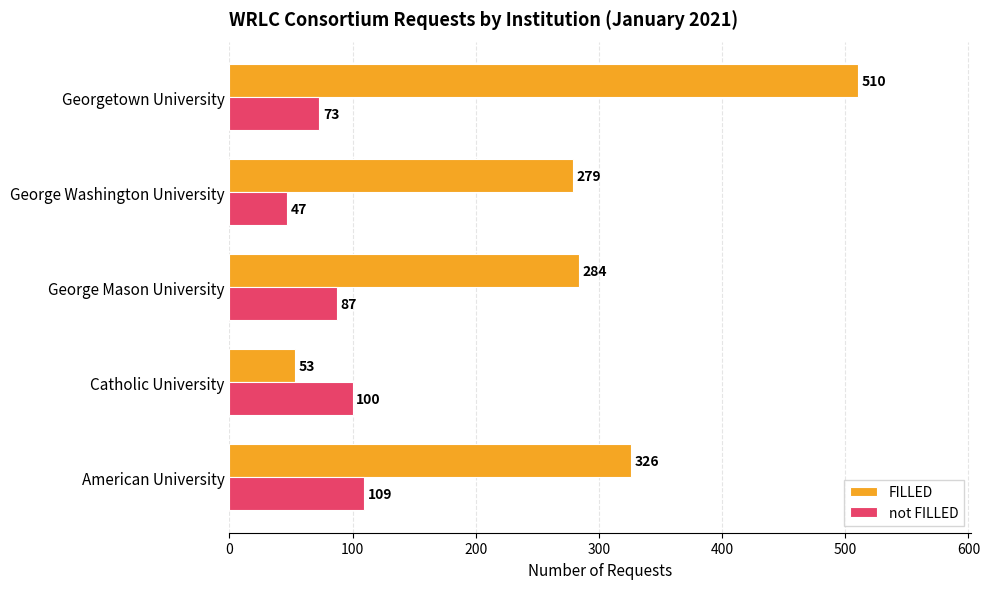

What is the difference between the second highest and minimum values in the FILLED series?

273